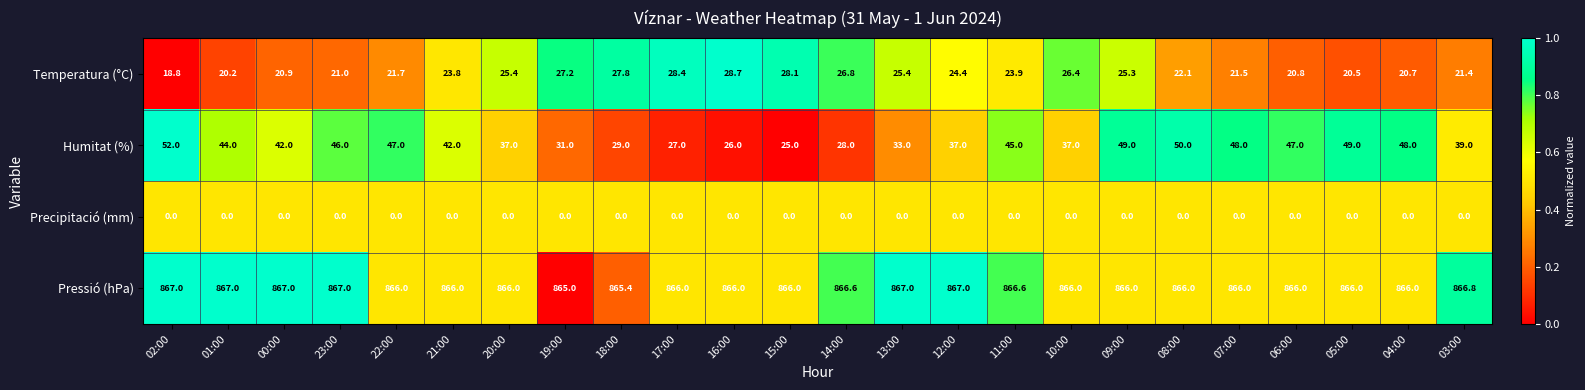

Which series has the widest spread of values?

Humitat (%)